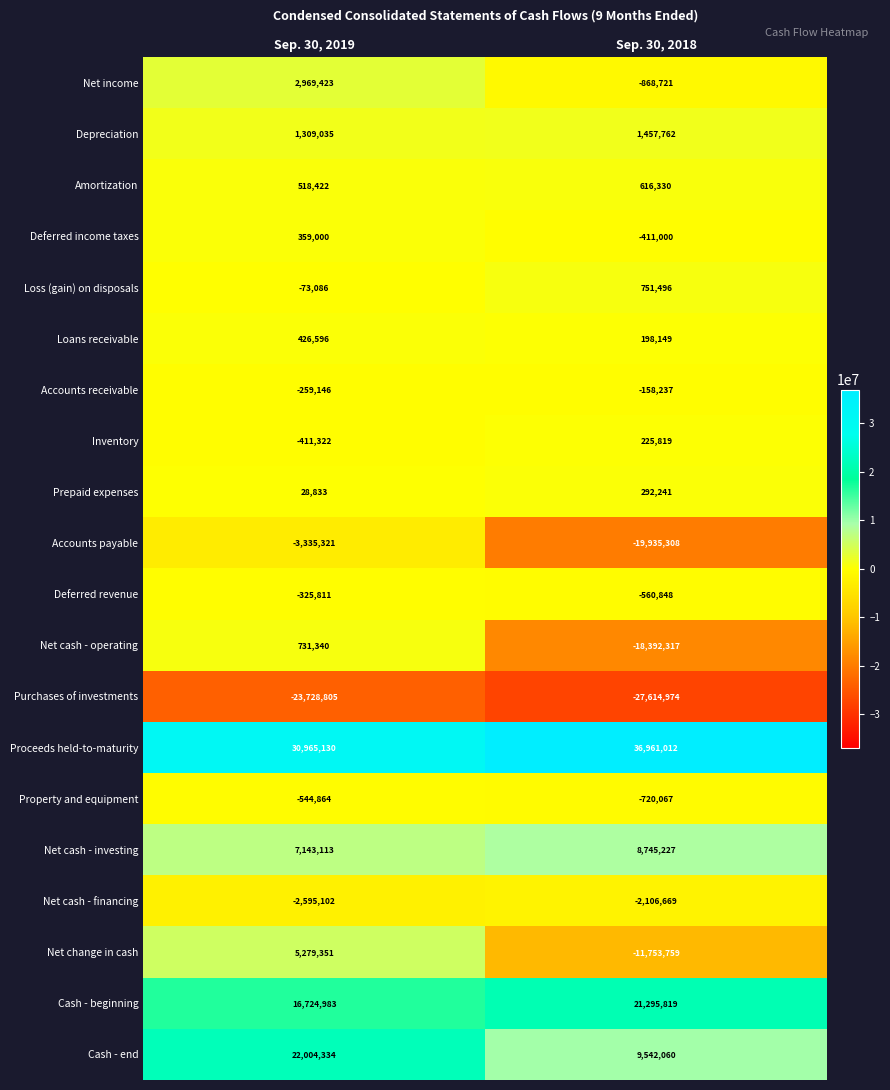

The Net cash - financing series shows -1012498 at Sep. 30, 2018. True or false?

False